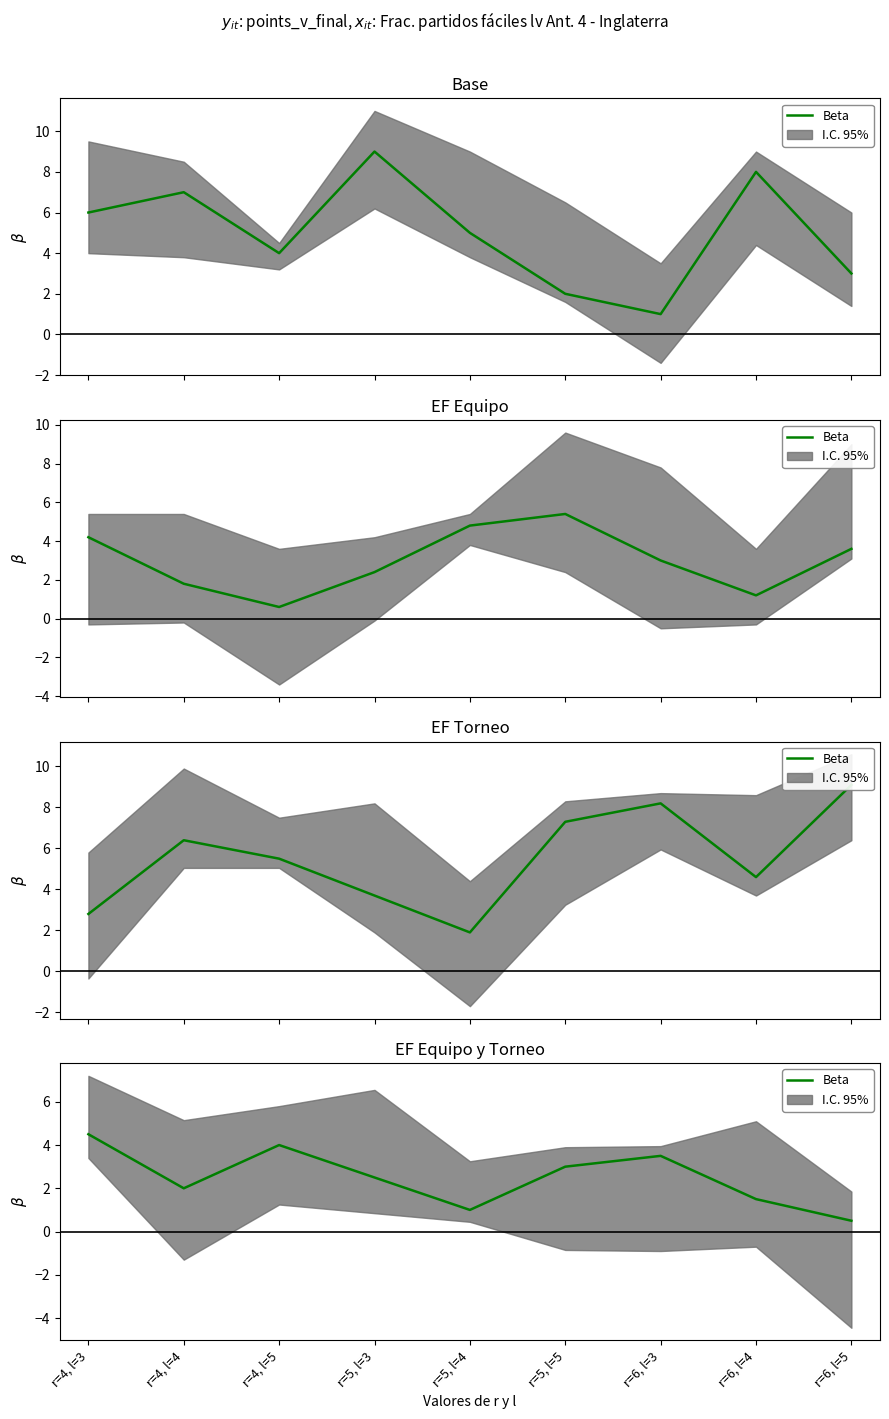

How many points are higher than both their immediate neighbors (excluding endpoints)?

2